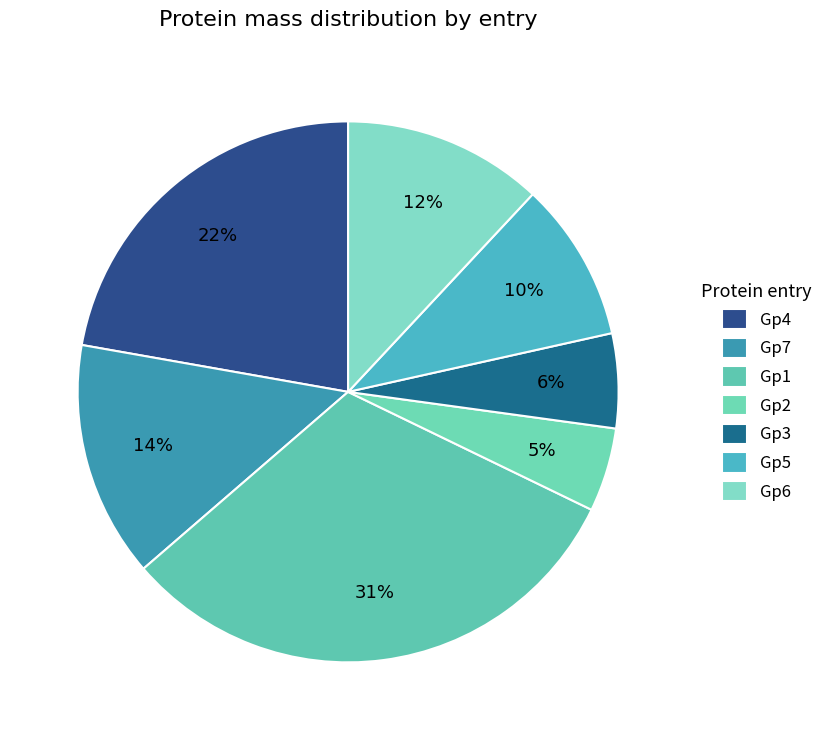

To the nearest percent, what is the difference between the Gp6 and Gp4 slice percentages?

10%